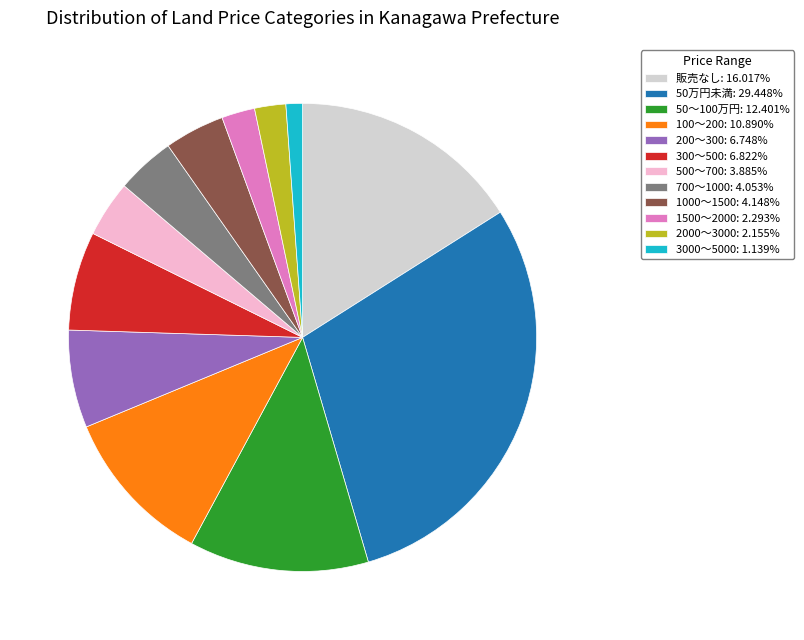

Does 1500～2000 account for over 50% of the chart?

No